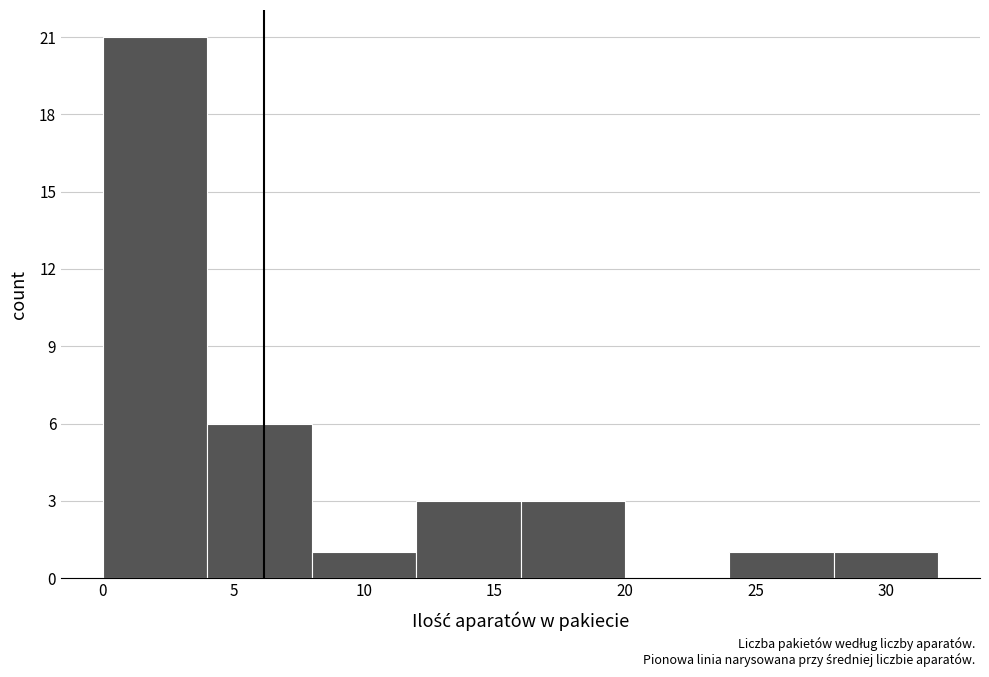

What is the maximum value shown in the chart?

21